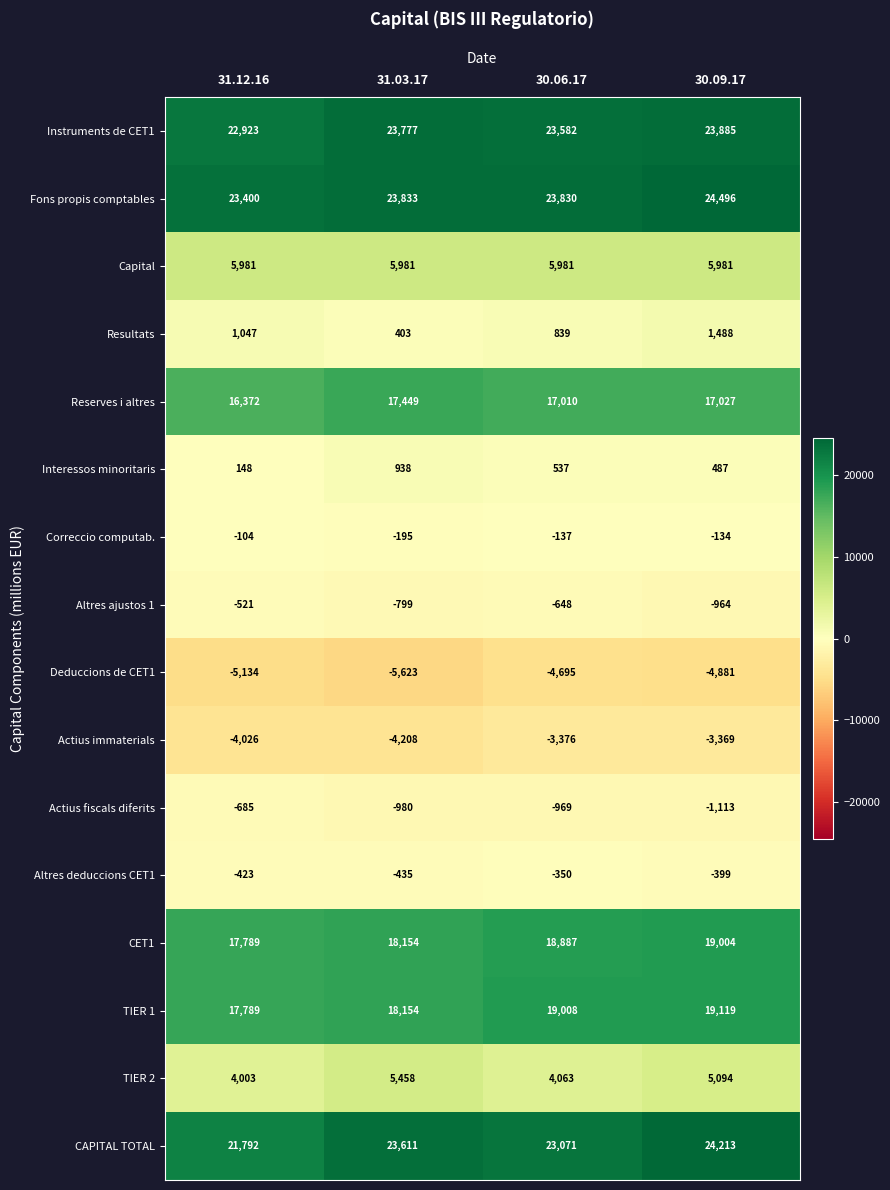

The value of TIER 2 at 31.12.16 is 4003. True or false?

True